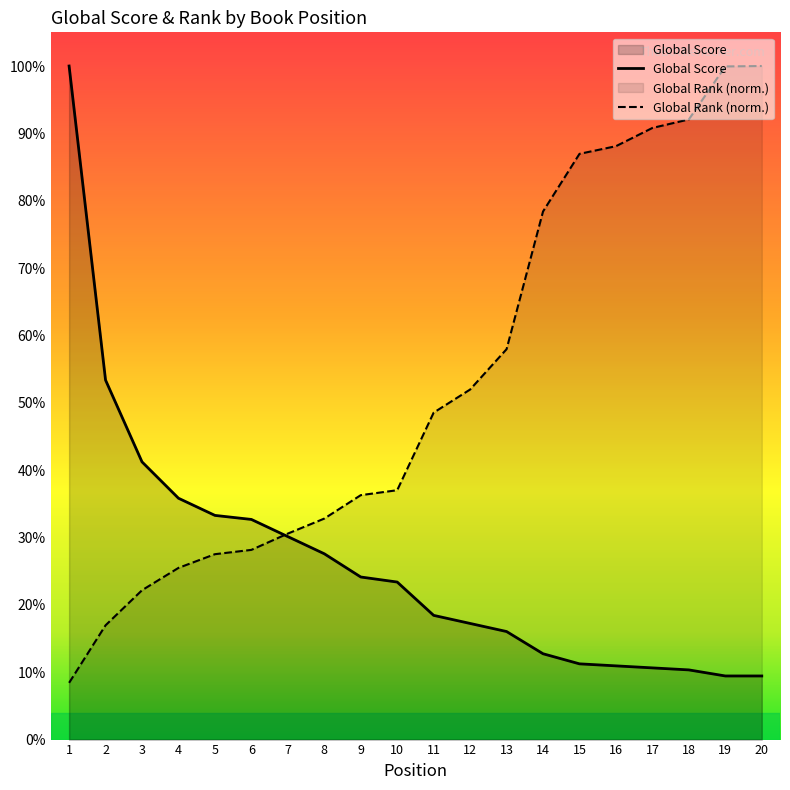

At which label is Global Rank (scaled) closest to 361?

12